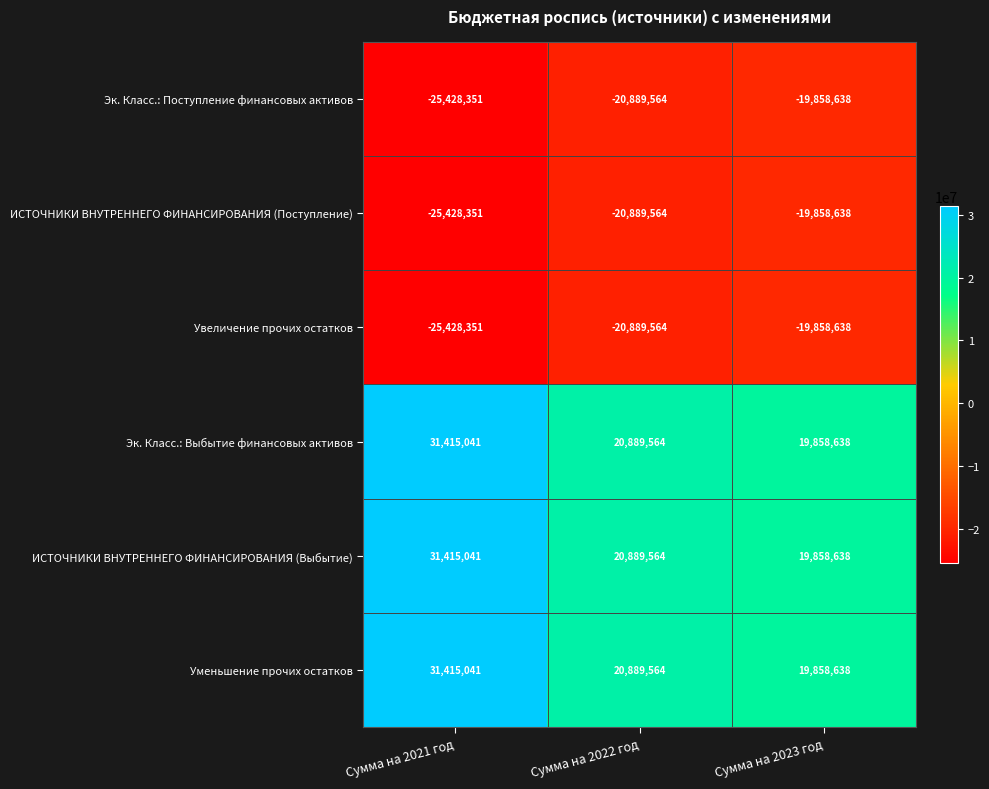

Is it true that Эк. Класс.: Поступление финансовых активов equals -12755376 at Сумма на 2022 год?

False